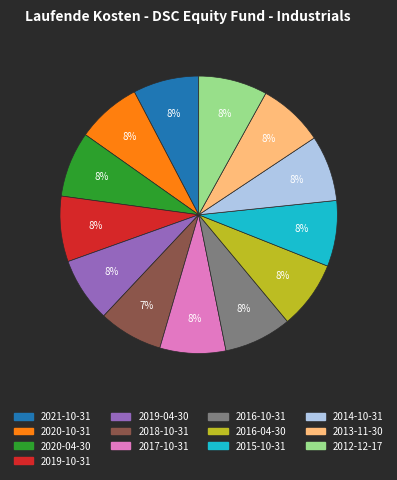

What percentage is the 2012-12-17 slice, to the nearest percent?

8%